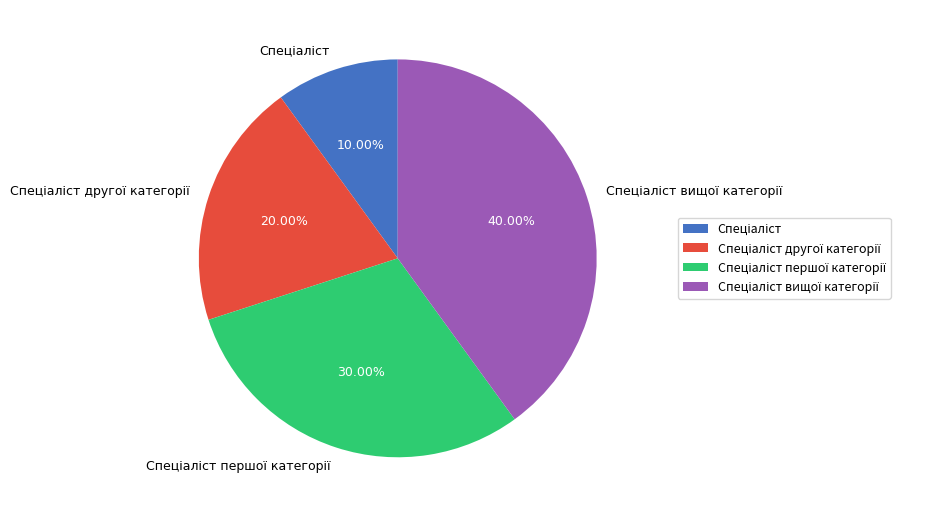

Is there any slice that represents more than half of the pie?

No